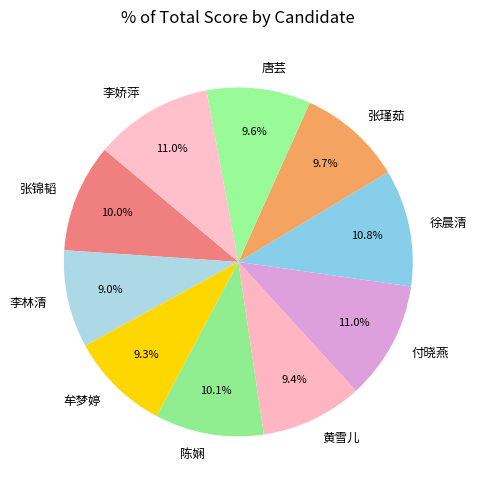

Approximately how many times larger is the value at 陈娴 compared to 付晓燕?

0.9